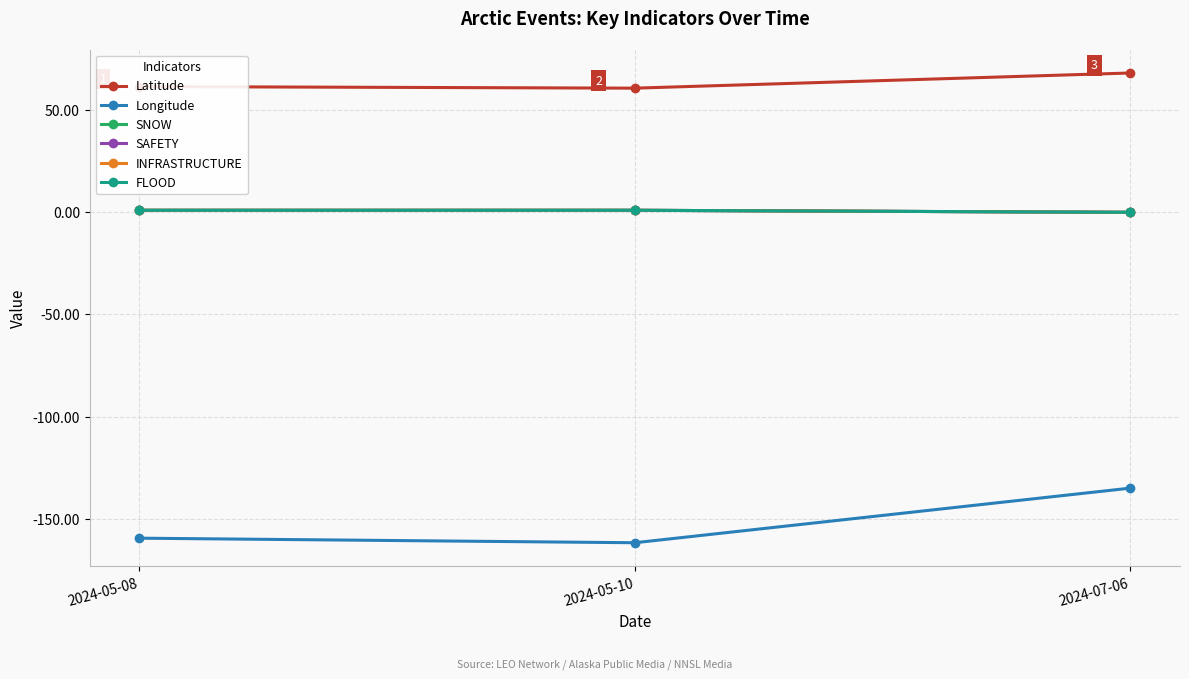

The INFRASTRUCTURE series shows 0.7 at 2024-05-10. True or false?

False